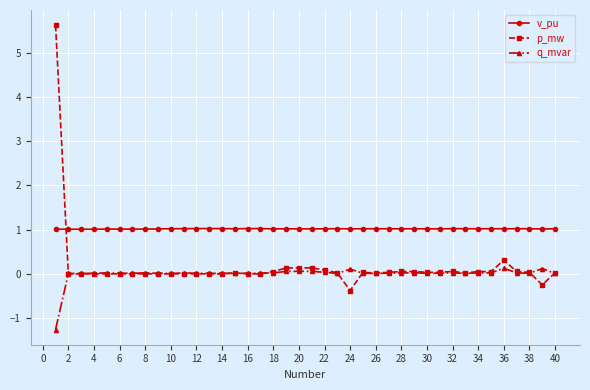

What is the lowest value of the q_mvar series?

-1.3